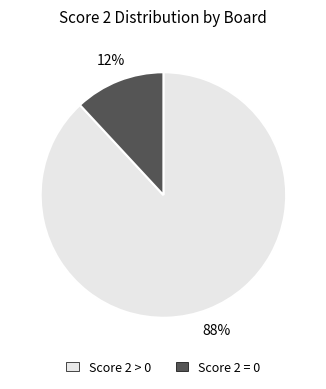

Is there a majority slice in this chart?

Yes